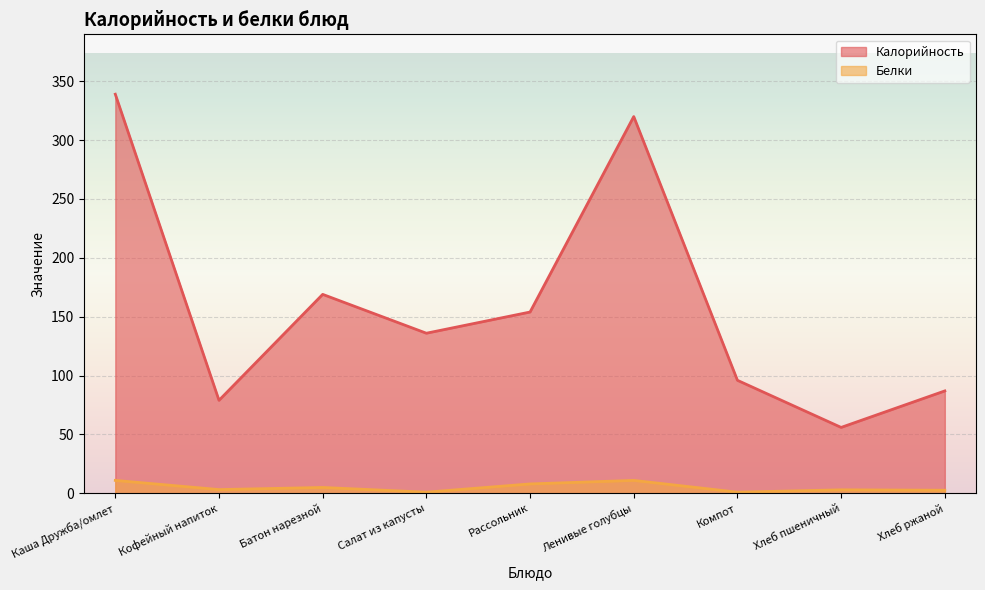

Which label corresponds to the largest value in the chart?

Каша Дружба/омлет